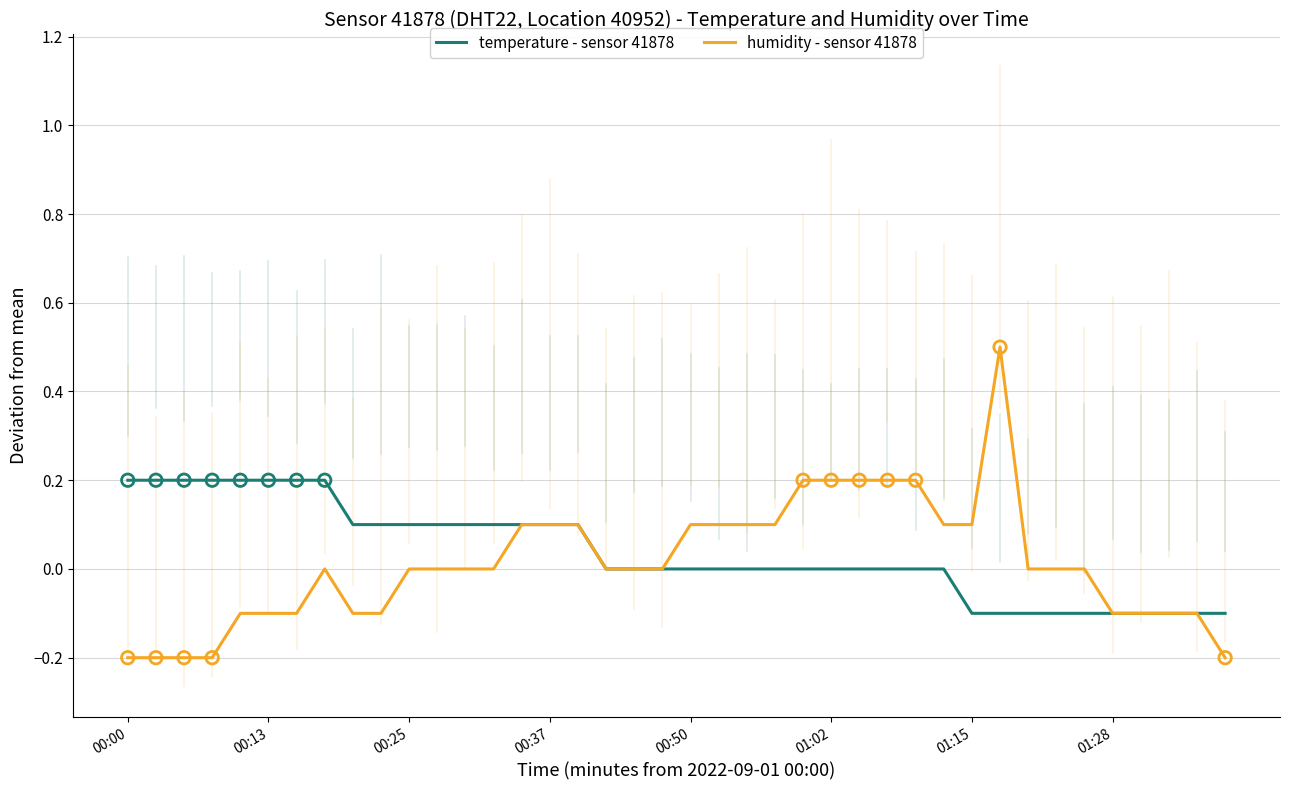

What is the greatest value displayed?

0.5